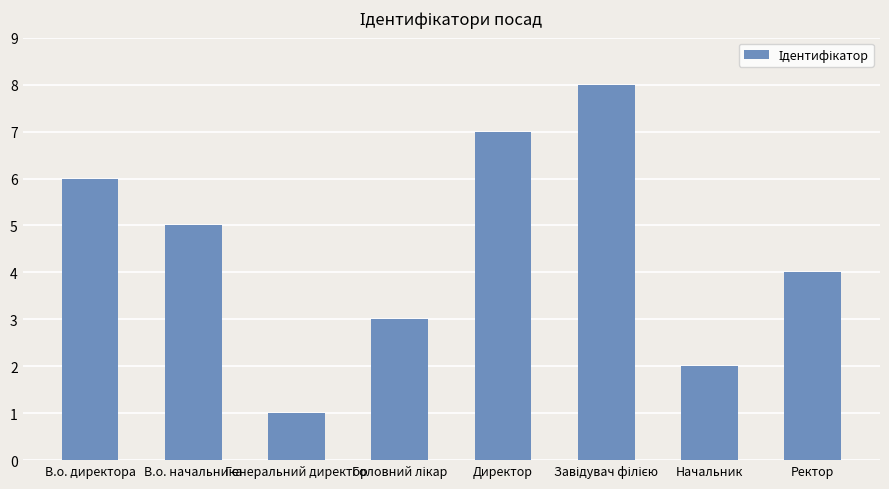

Reading left to right, what are all the values shown in this chart?

6	5	1	3	7	8	2	4